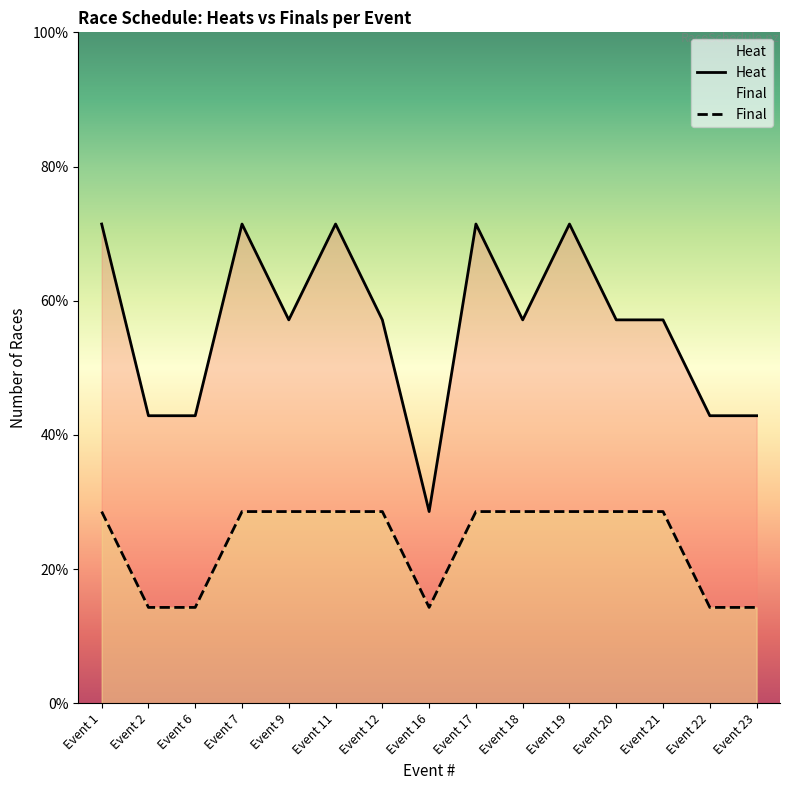

Read the Heat value at Event 2.

3